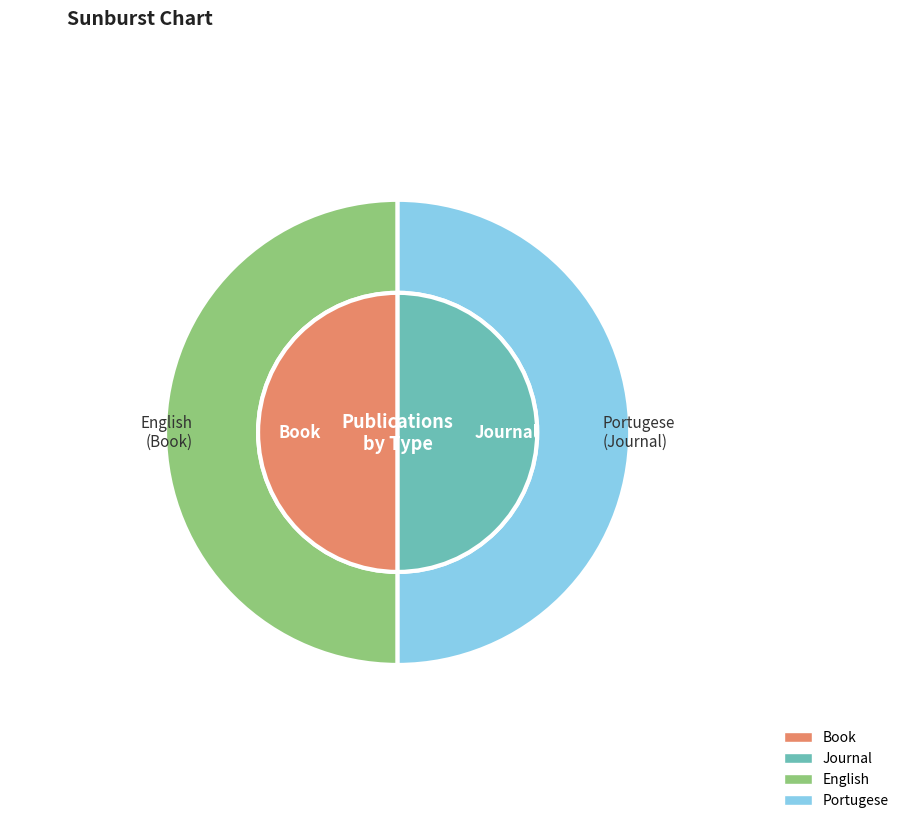

Approximately how many times larger is the value at Journal (1980) compared to Book (1995)?

1.0